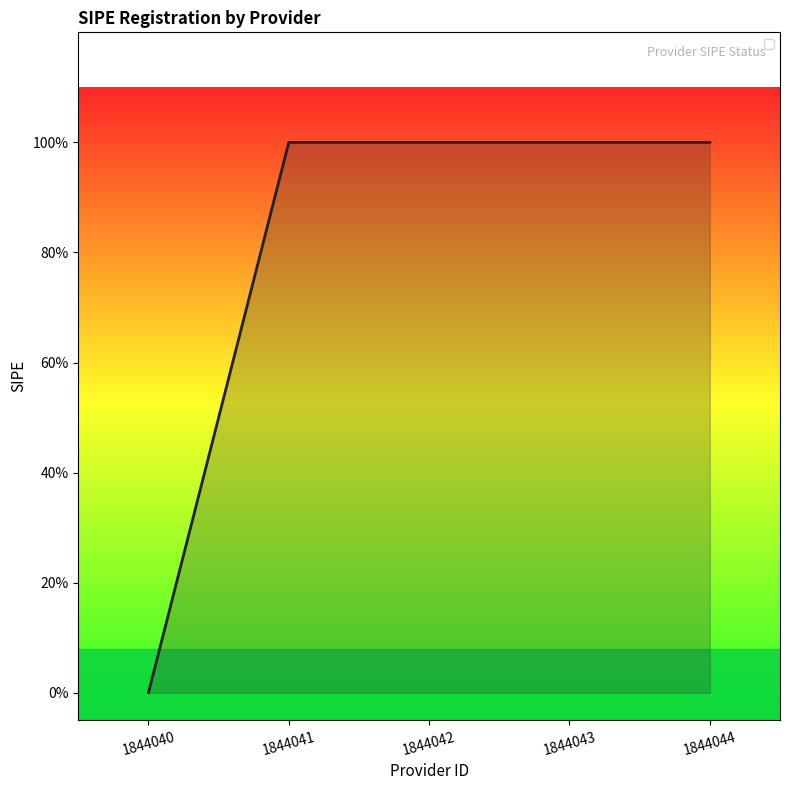

Reading right to left, transcribe all the data shown in this chart.

1	1	1	1	0